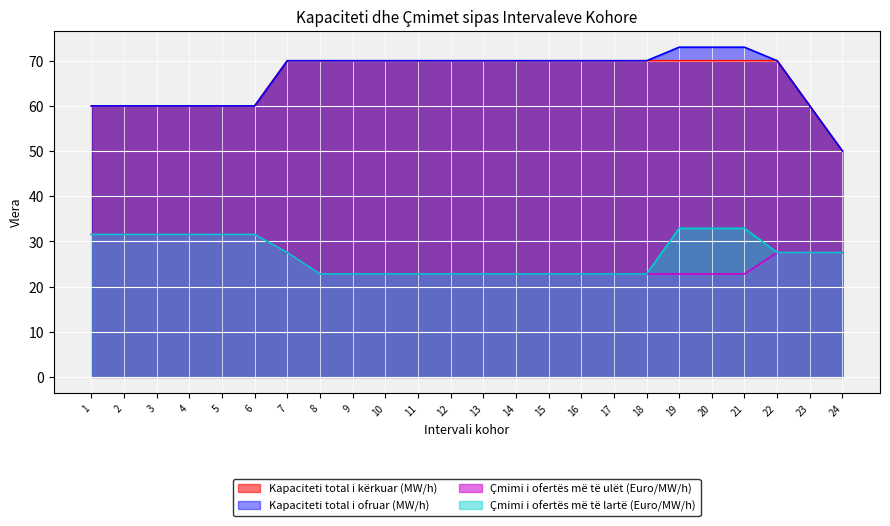

True or false: Kapaciteti total i kërkuar (MW/h) has more than 2 points higher than both neighbors.

False